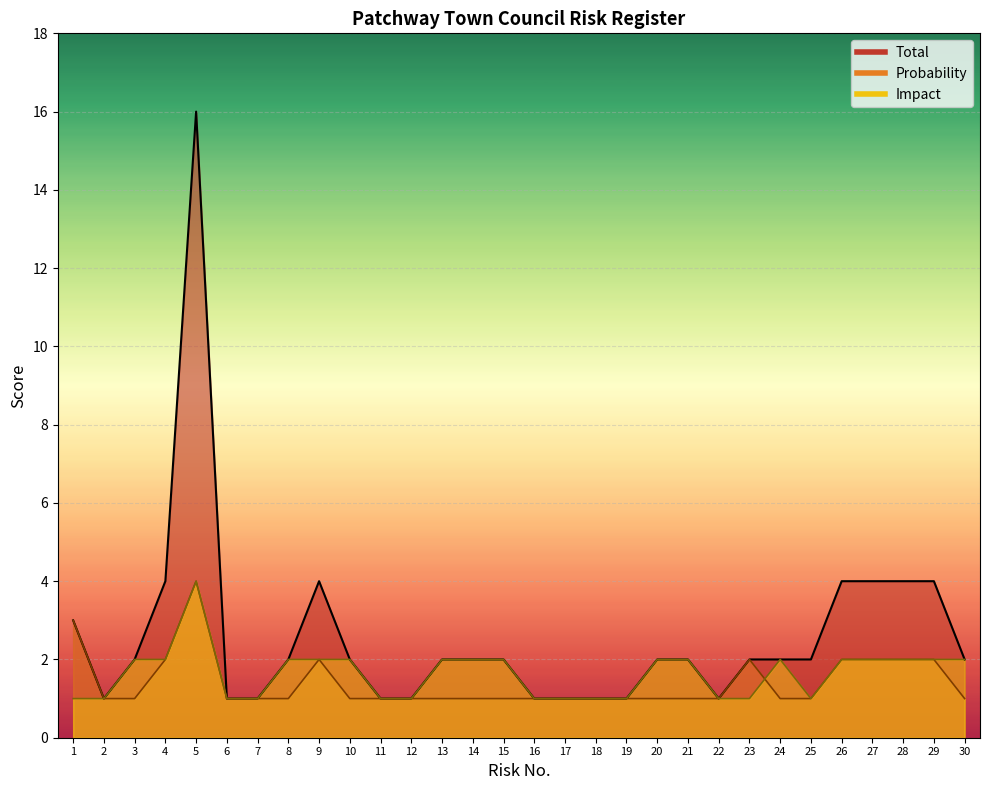

True or false: Probability and Total intersect in this chart.

False